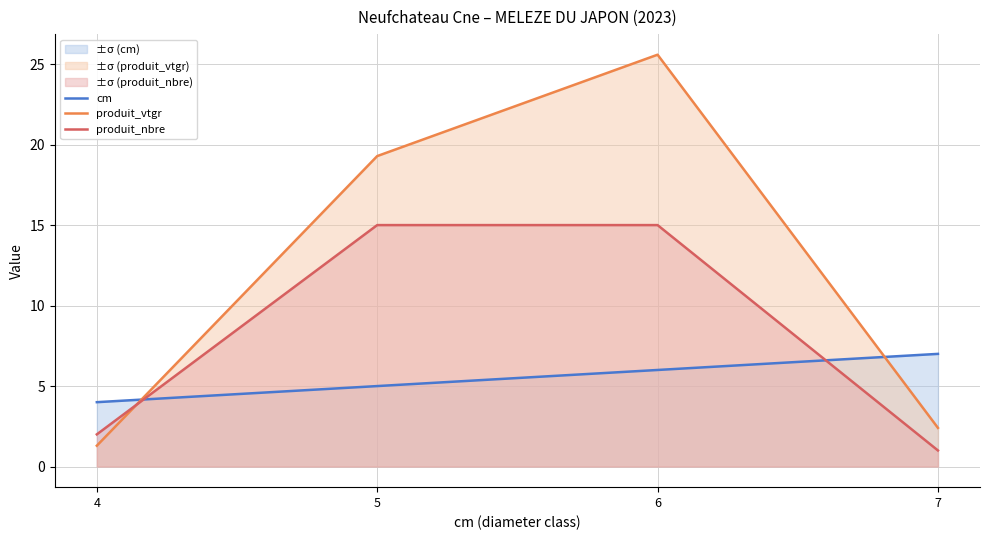

How many data points does each series have?

4